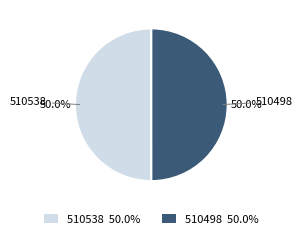

What is the ratio of the value at 510538 to the value at 510498?

1.0